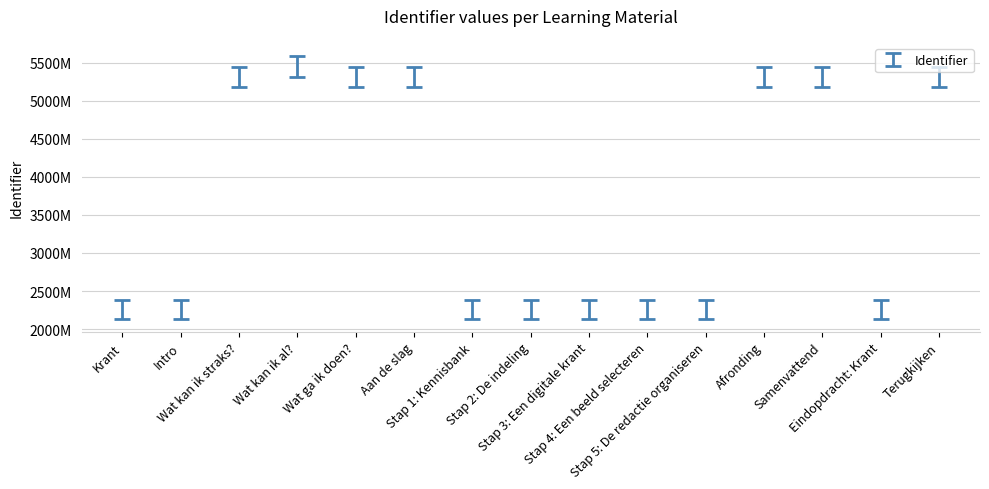

Are the bars horizontal?

No